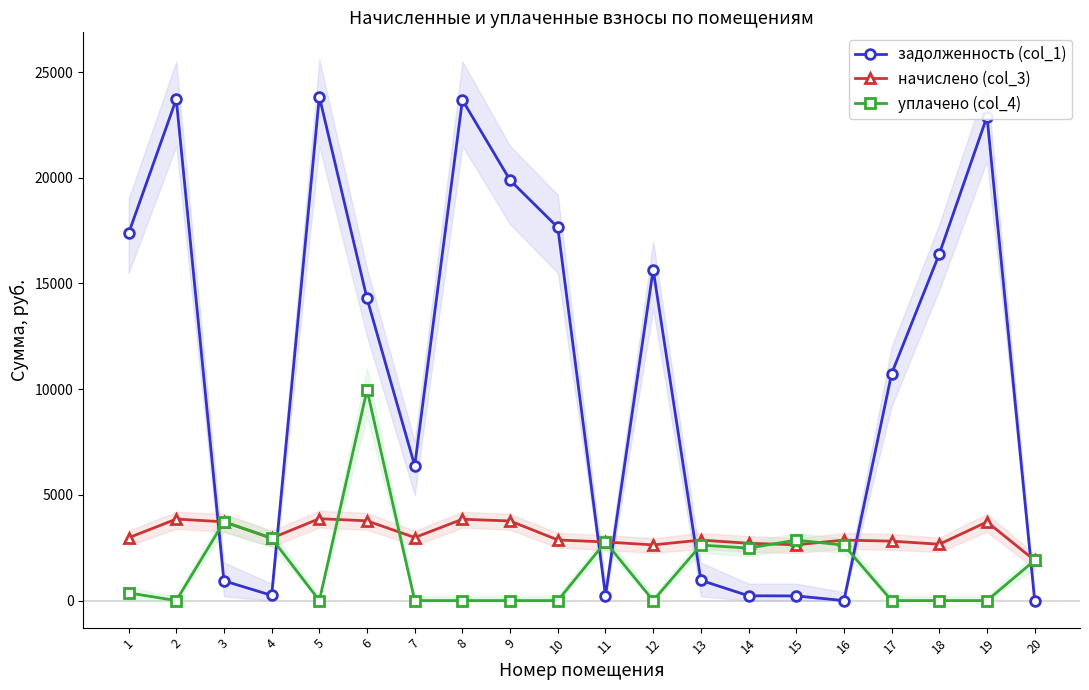

What is the average value of the уплачено (col_4) series?

1613.7